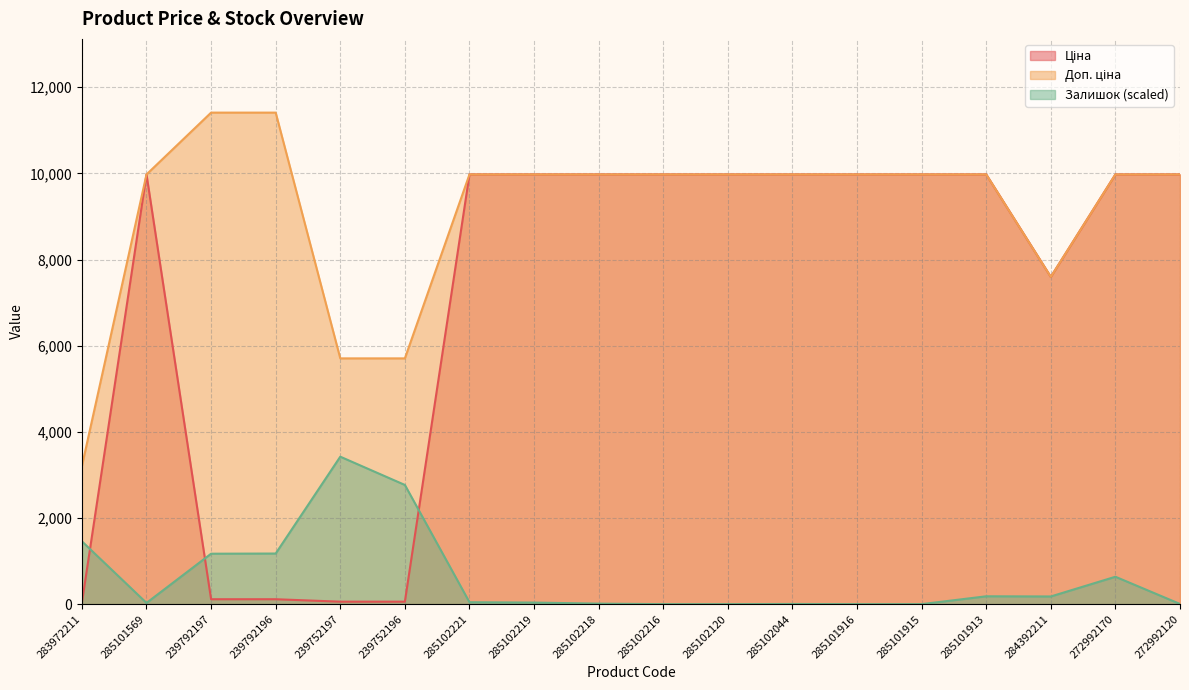

True or false: Доп. ціна and Залишок cross at least once.

False